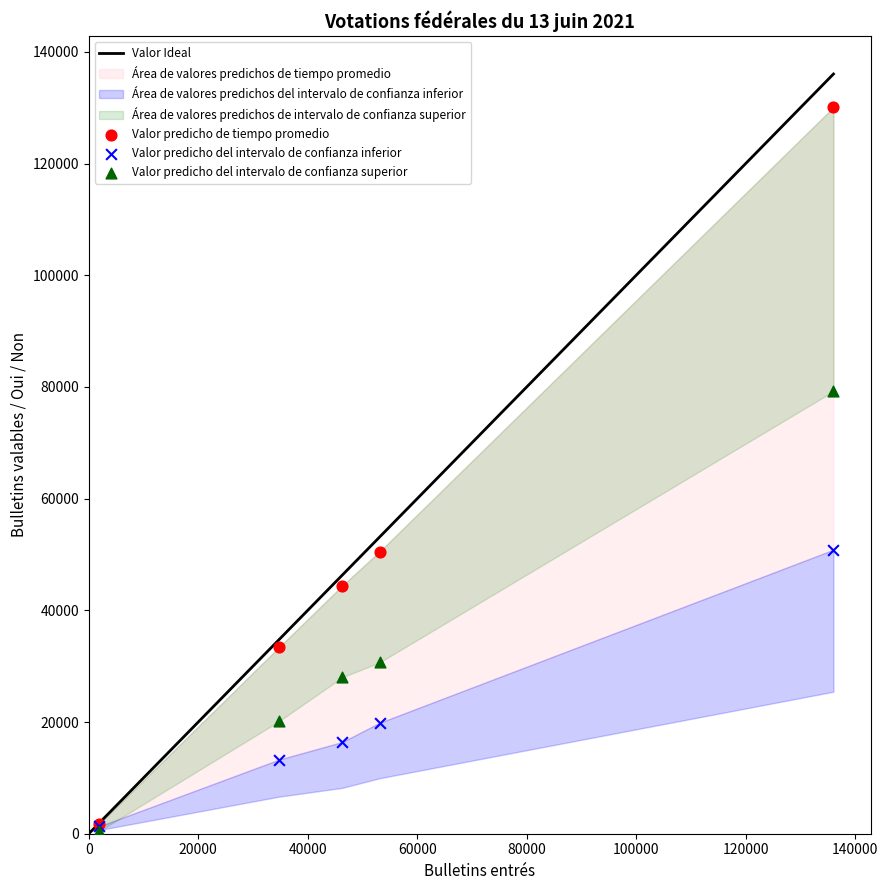

Which series reaches the maximum Y coordinate?

Valor predicho de tiempo promedio